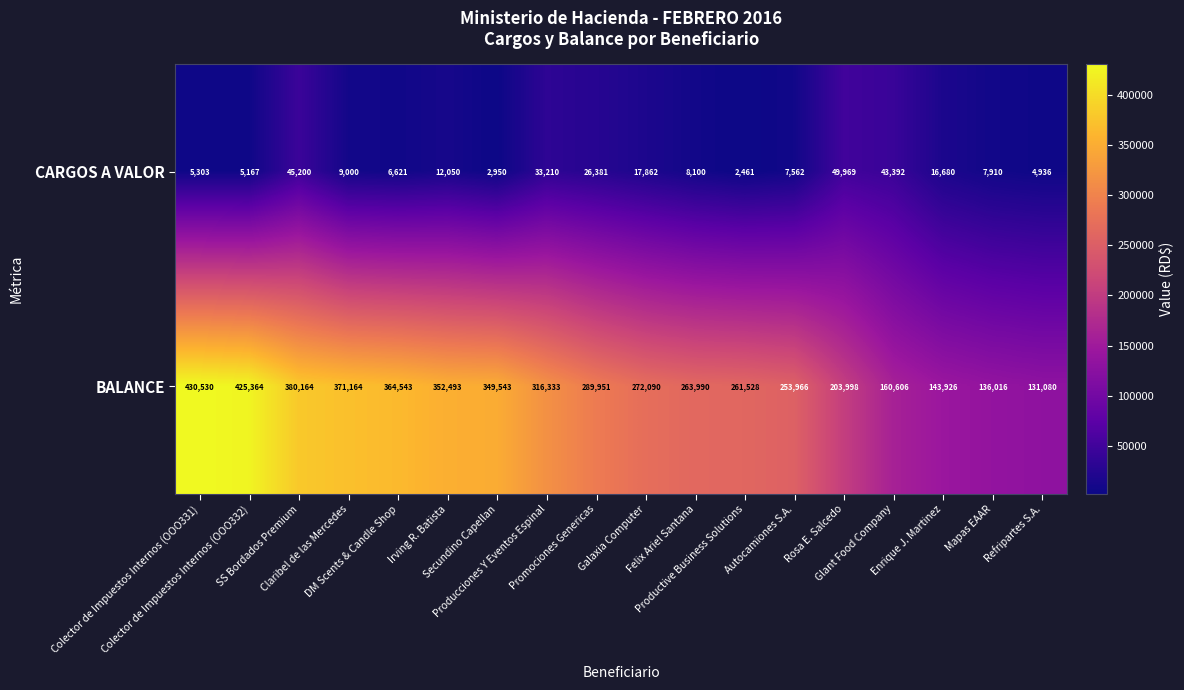

Between Producciones Y Eventos Espinal and Galaxia Computer, which series saw the biggest shift?

BALANCE